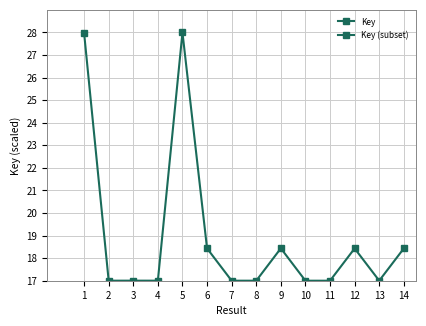

List the labels in order of value, smallest first.

11, 10, 8, 7, 2, 4, 13, 3, 12, 14, 6, 9, 1, 5